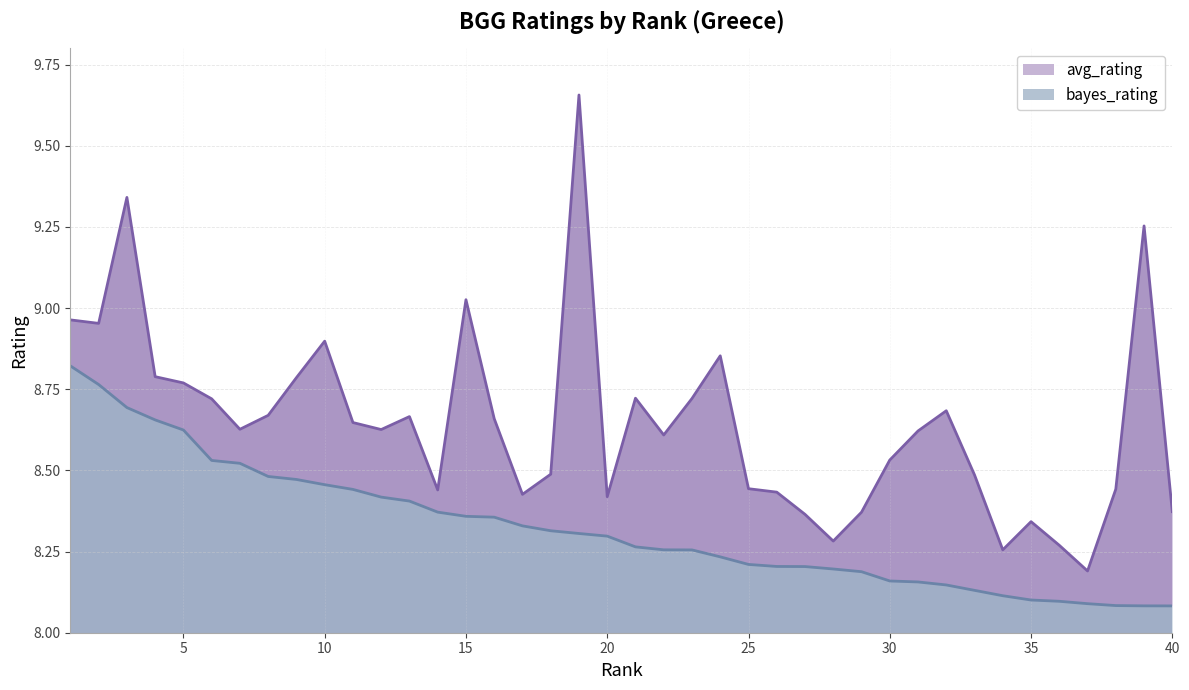

What are all the series names shown in the legend?

avg_rating, bayes_rating